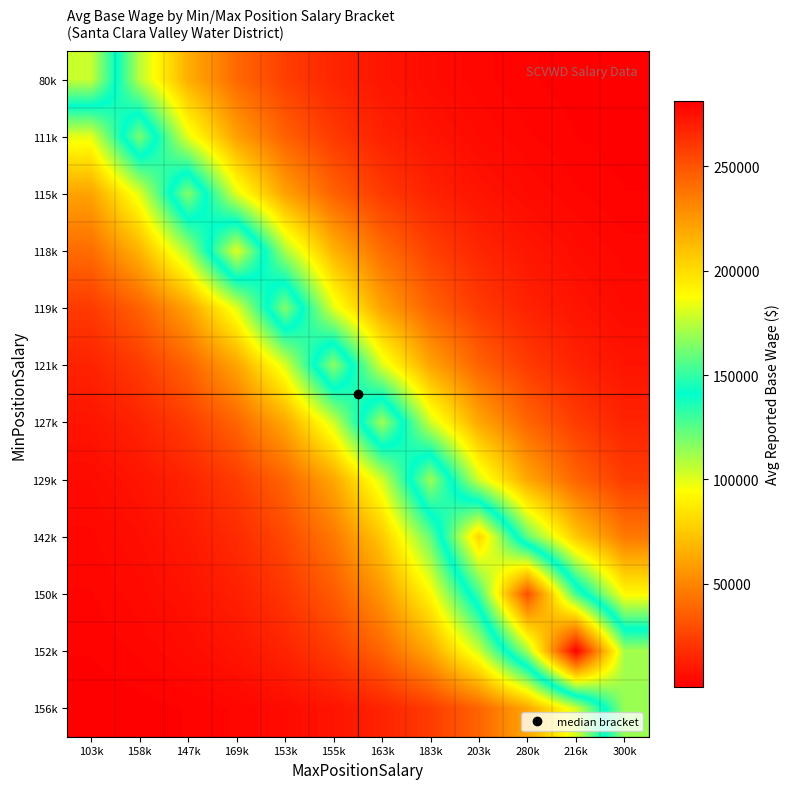

Which has a higher value, 158k or 163k?

158k